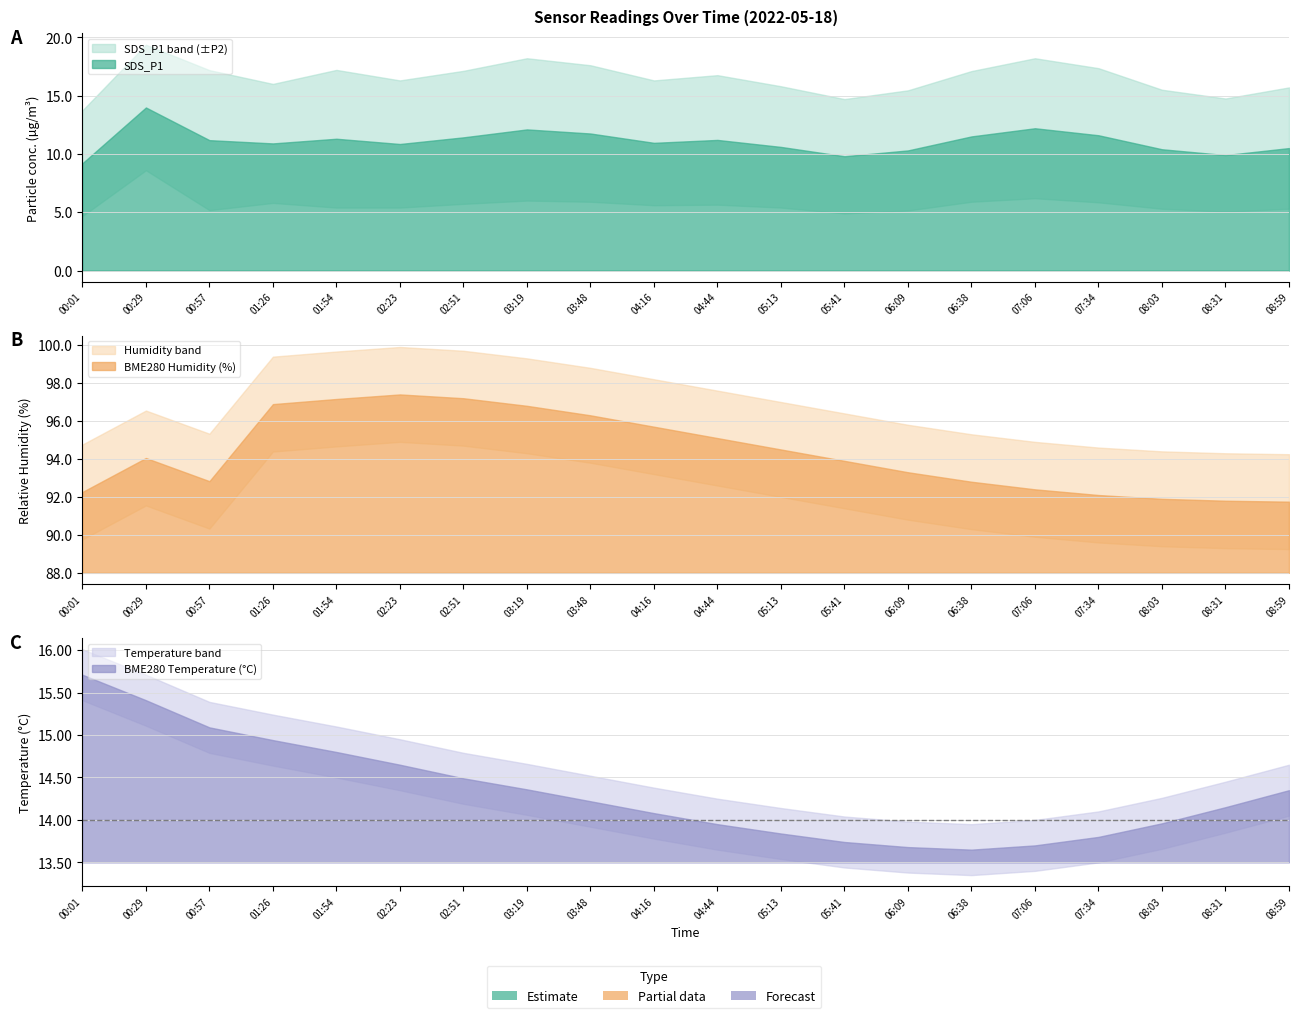

At which label does BME280_humidity reach its peak?

02:23